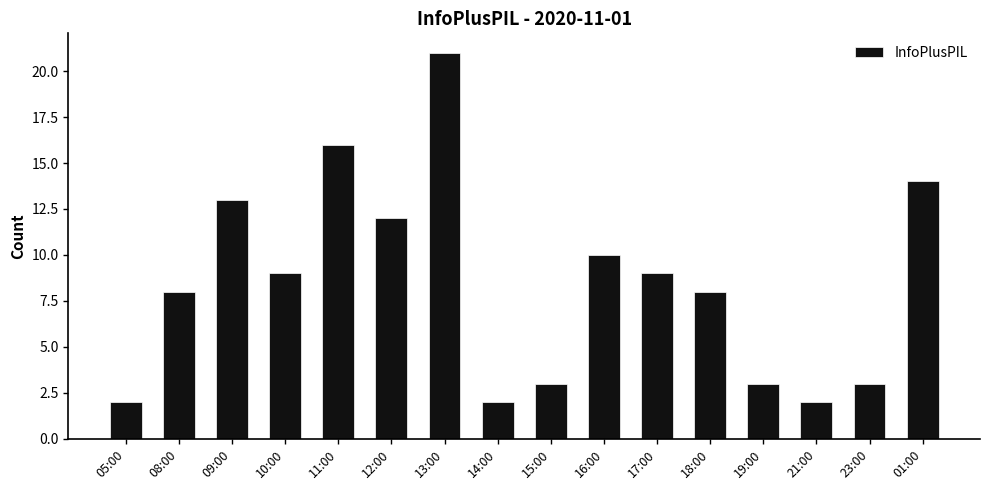

What is the sum of all values?

135